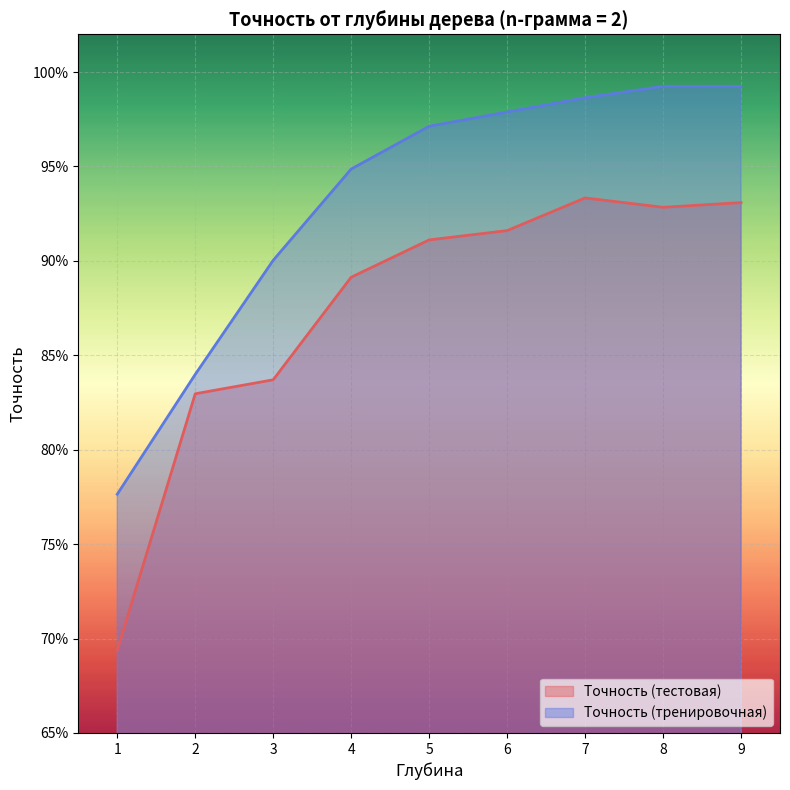

How many lines are shown in the chart?

2